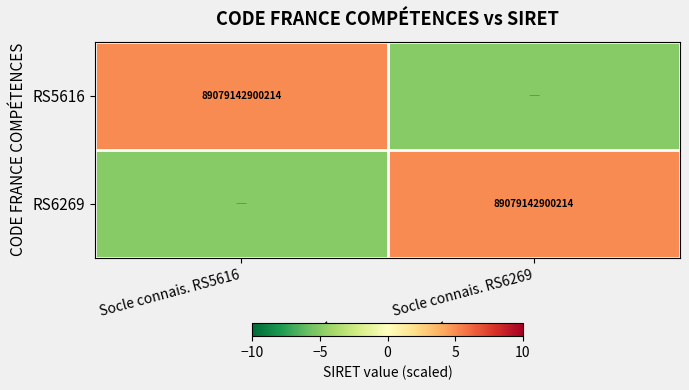

Is it true that RS5616 equals 147797811822772 at Socle connais. RS5616?

False